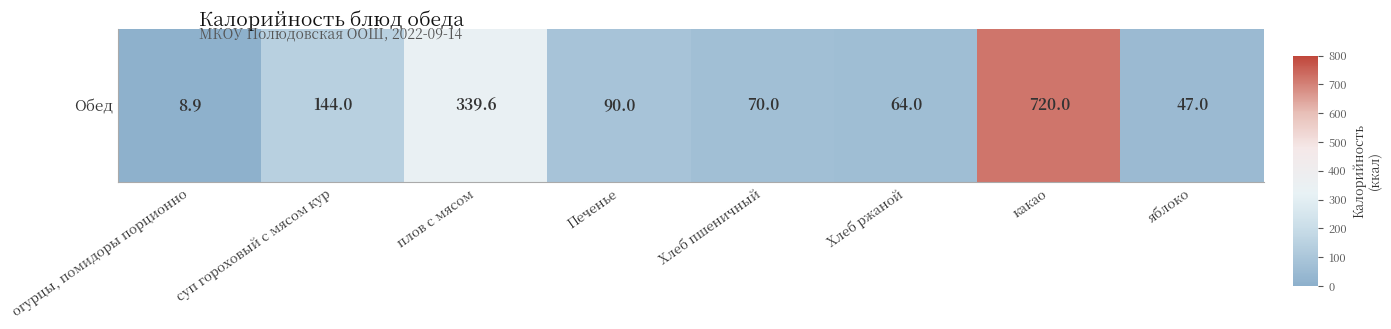

Is it true that the value at Хлеб ржаной is 64.0?

True